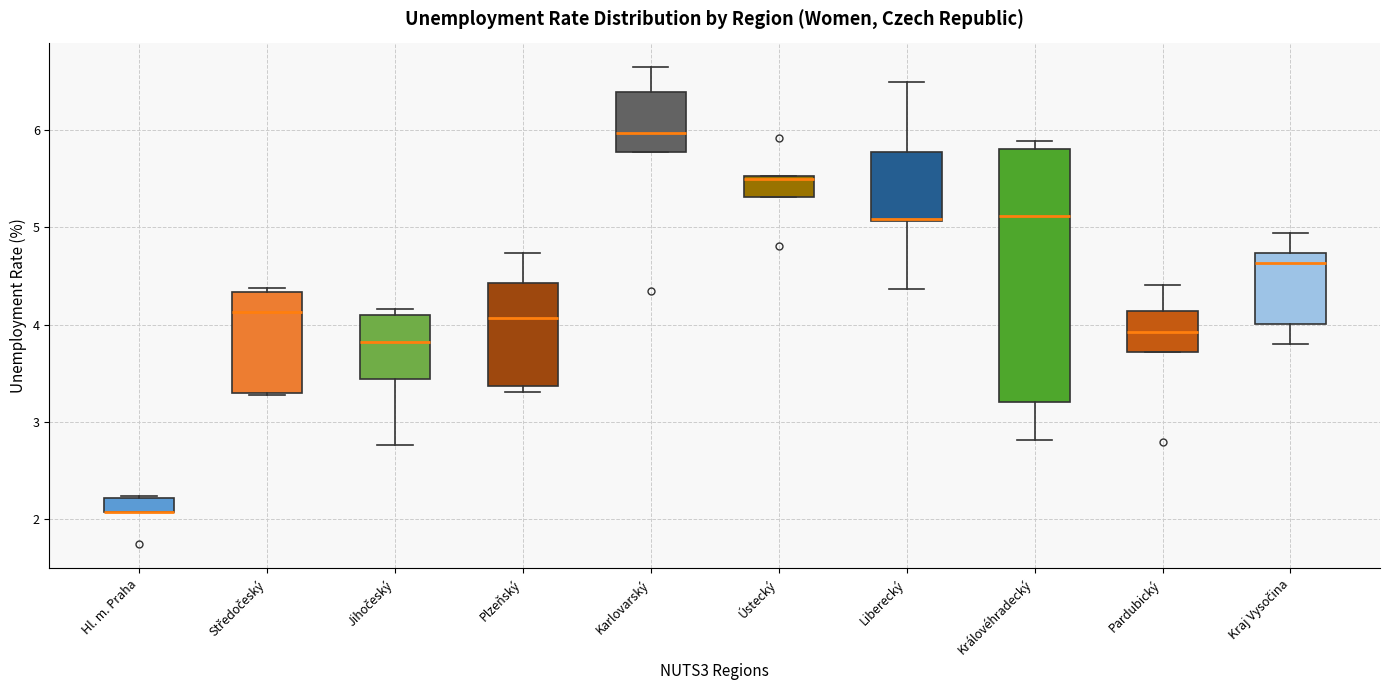

Which box is the tallest, from its lower edge to its upper edge?

Královéhradecký